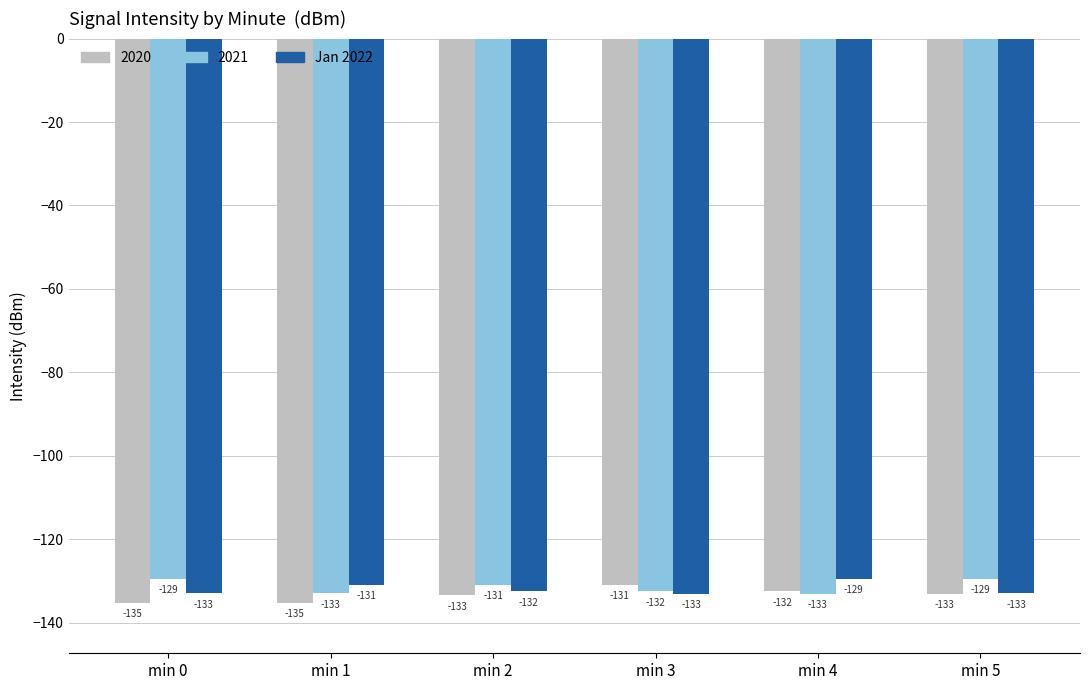

Count the number of categories in the chart.

6